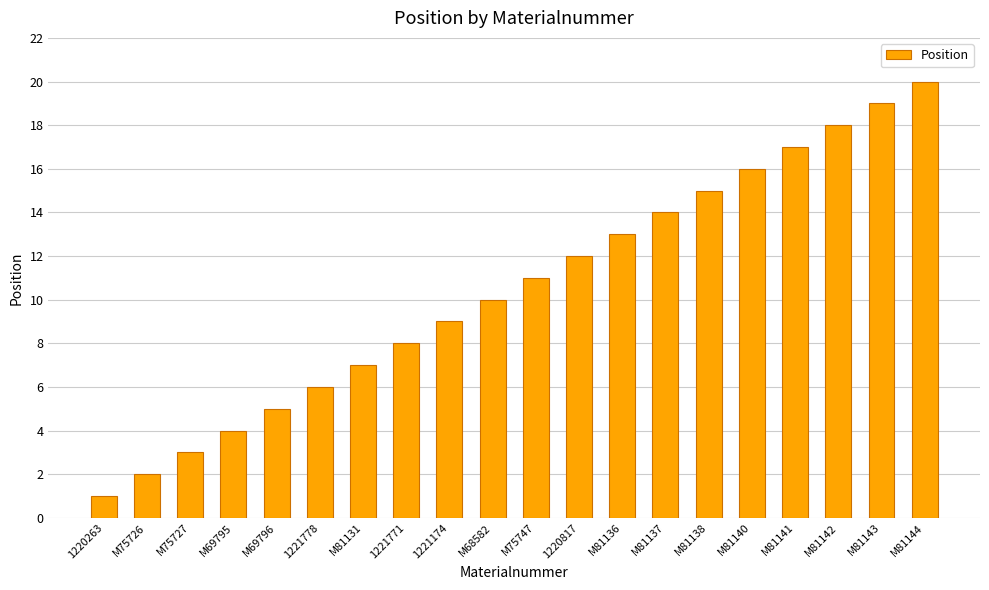

Where is the data nearest to the value 10?

M68582